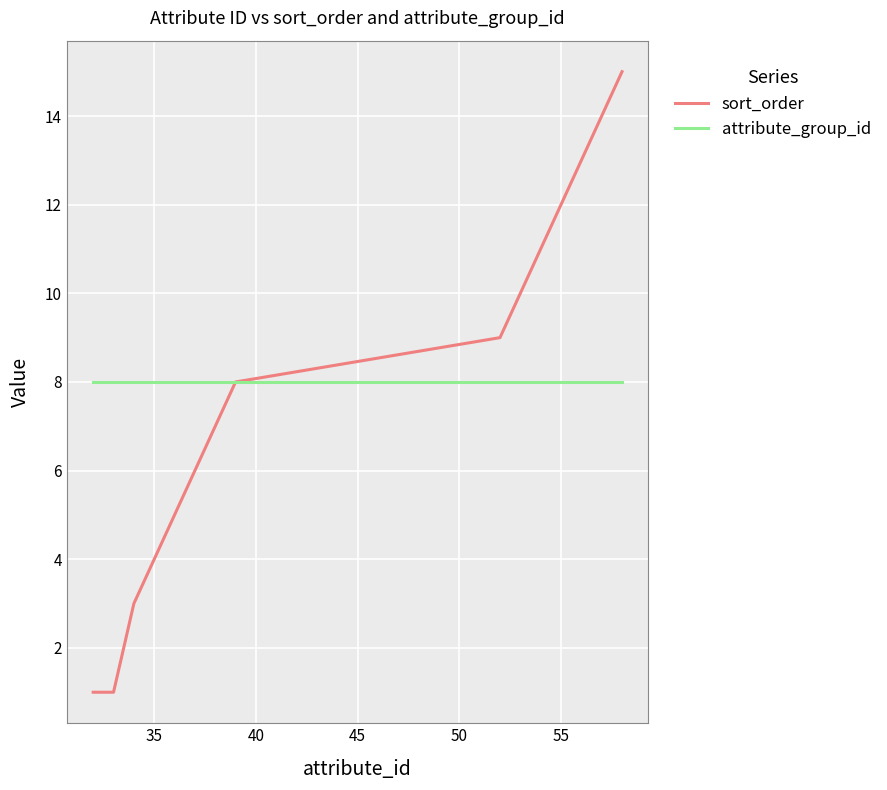

Which series has the largest range (max minus min)?

sort_order